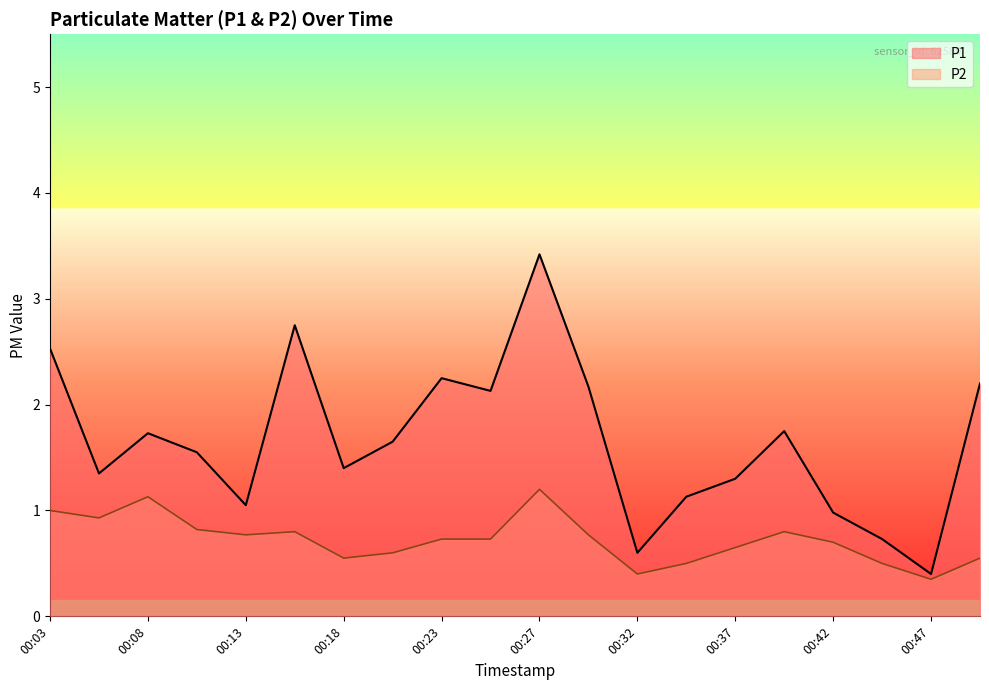

At which label is P2 closest to 0?

00:47